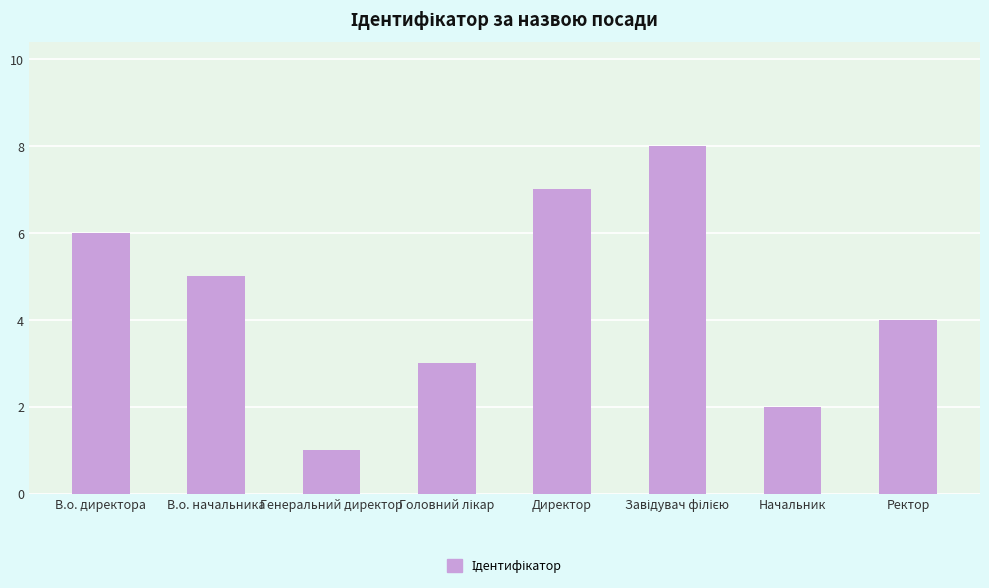

Reading left to right, extract all data points from this chart.

6	5	1	3	7	8	2	4